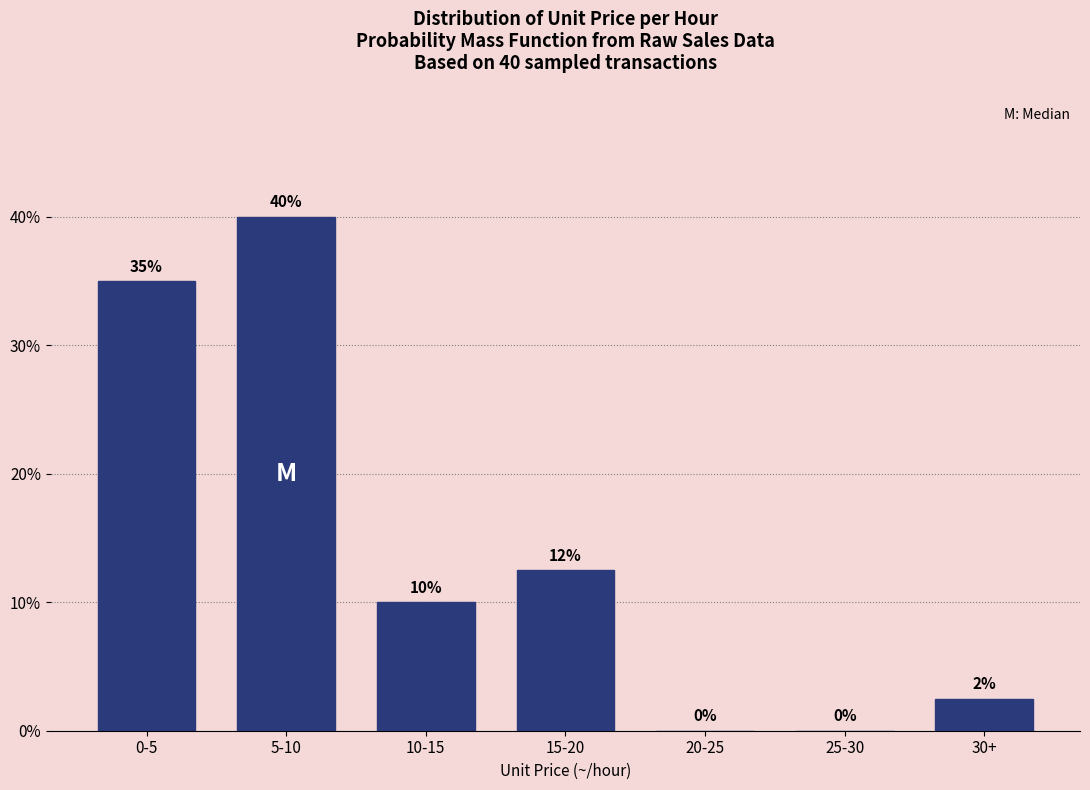

What is the greatest value displayed?

40.0